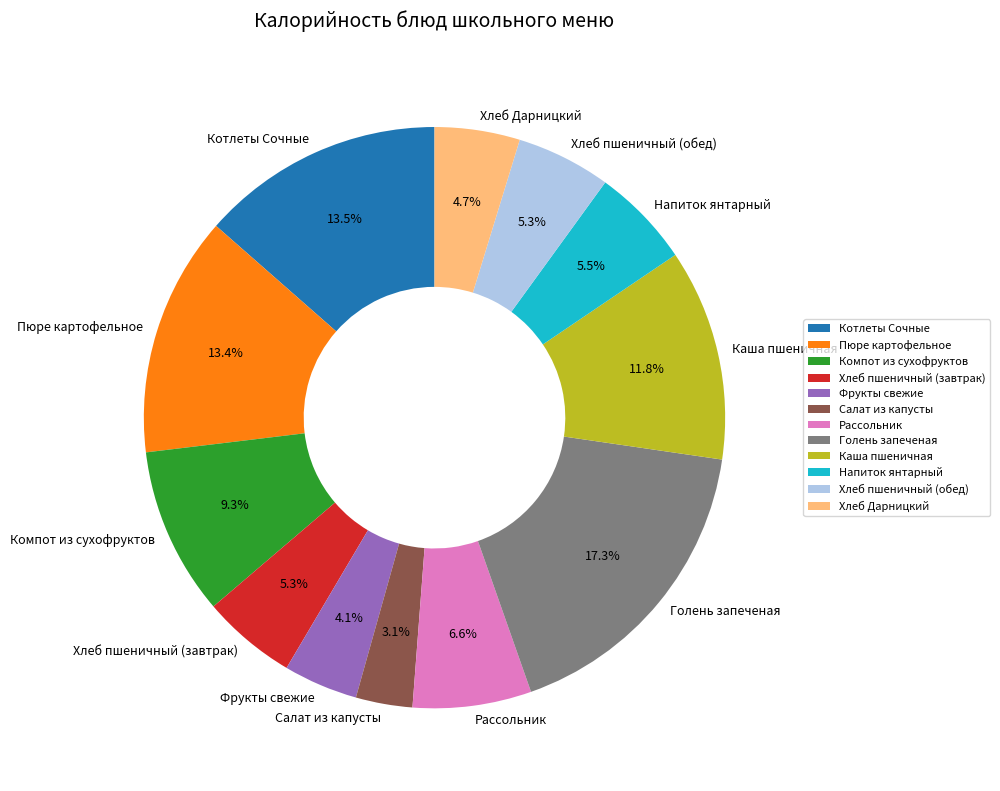

What percentage is the Пюре картофельное slice, to the nearest percent?

13%